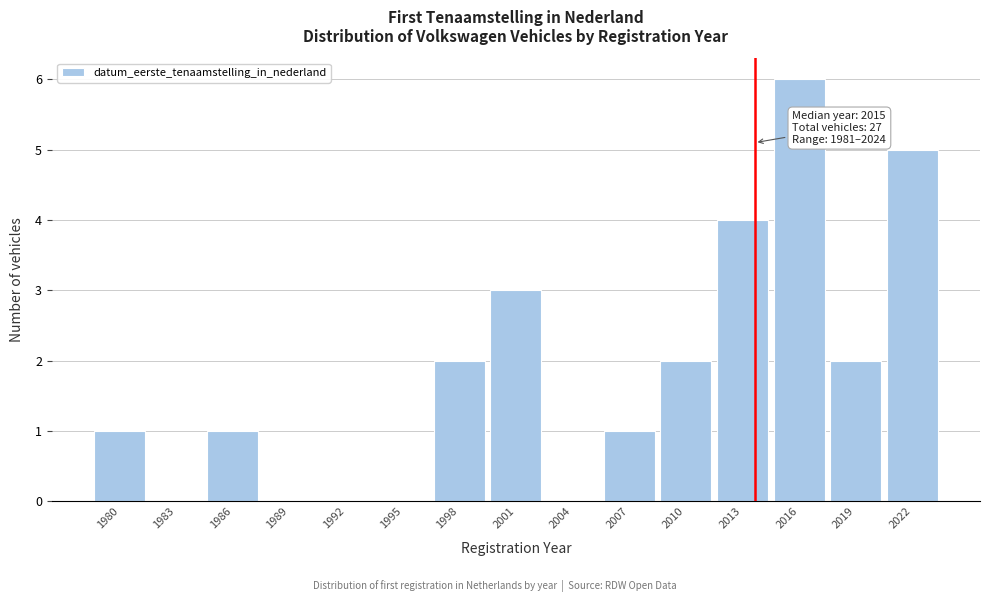

Reading right to left, extract all data points from this chart.

2022=5	2019=2	2016=6	2013=4	2010=2	2007=1	2004=0	2001=3	1998=2	1995=0	1992=0	1989=0	1986=1	1983=0	1980=1